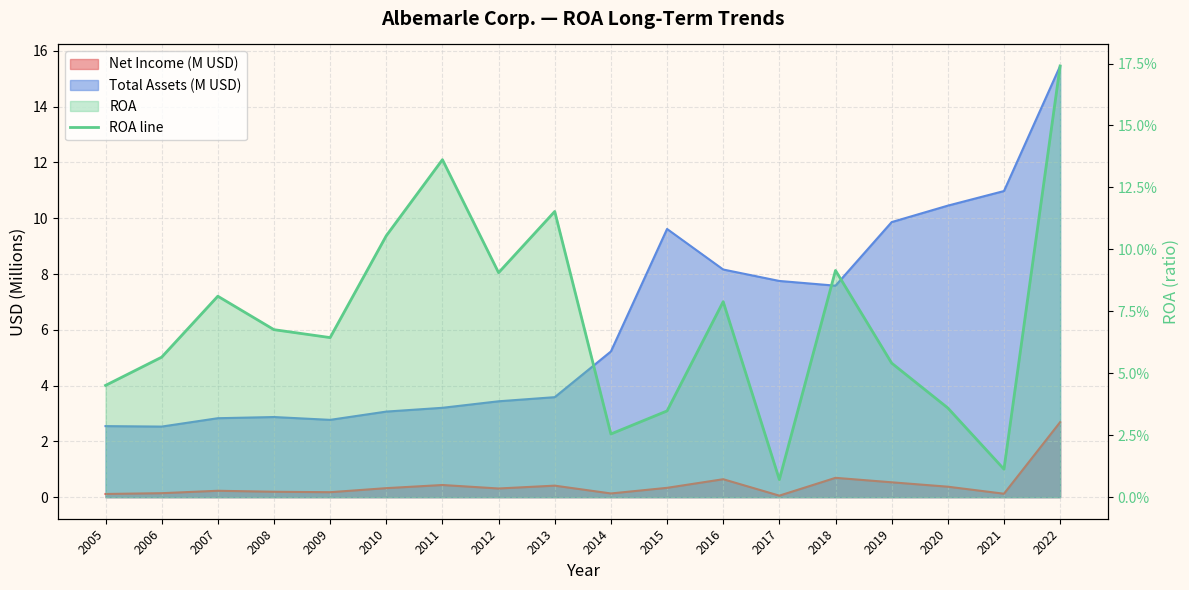

True or false: the data has more than 2 interior local peaks.

True